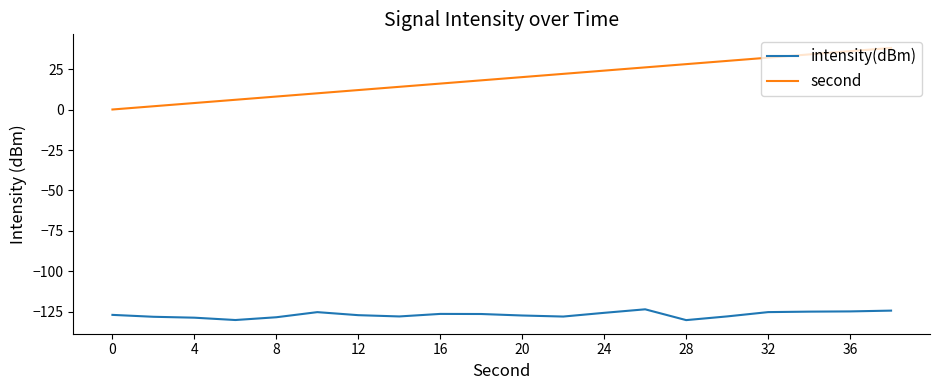

Which series has the widest spread of values?

second